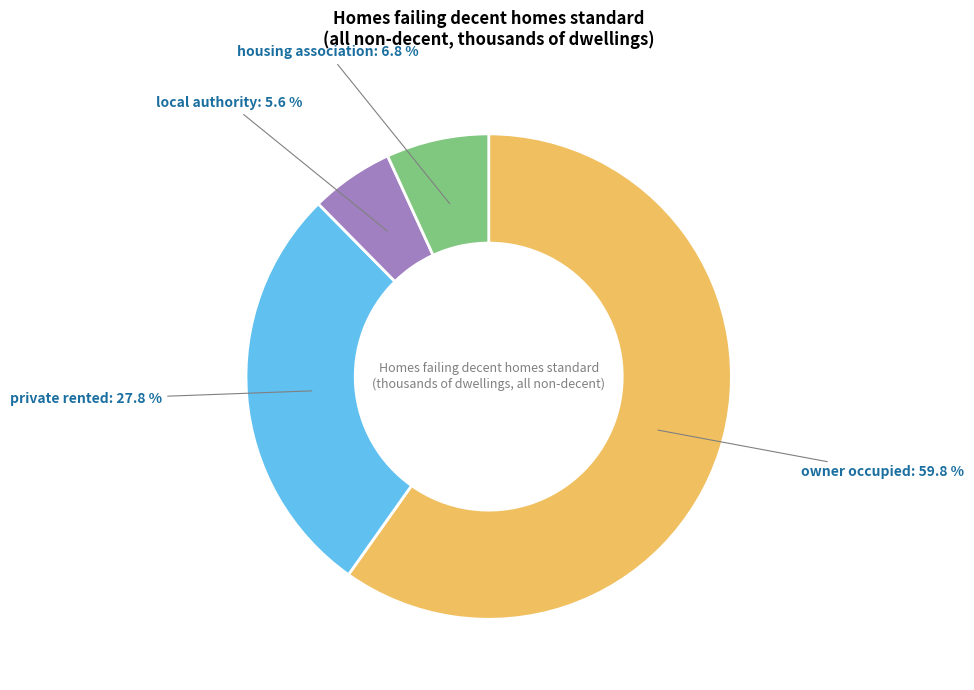

Approximately how many times larger is the value at housing association compared to local authority?

1.2